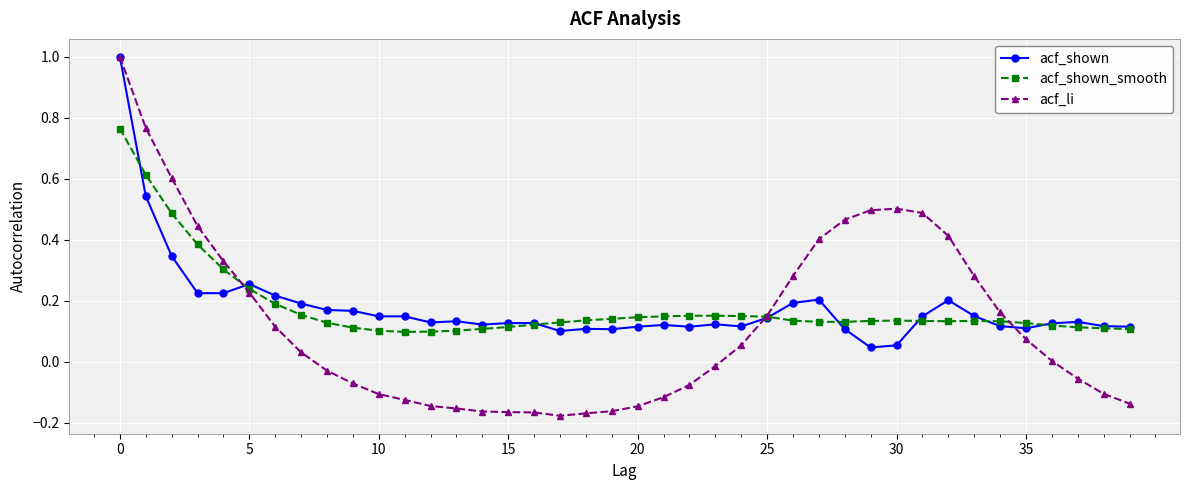

What is the highest value of the acf_shown series?

1.0